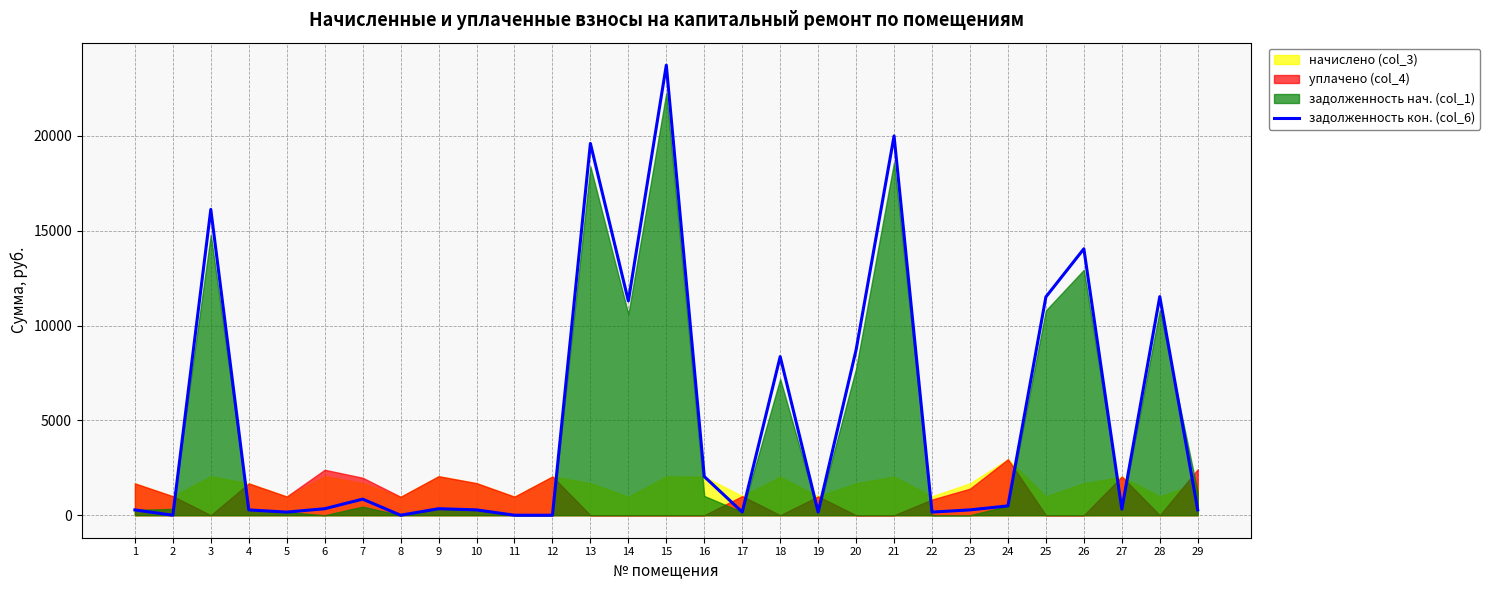

True or false: there are more than 2 points higher than both neighbors.

True